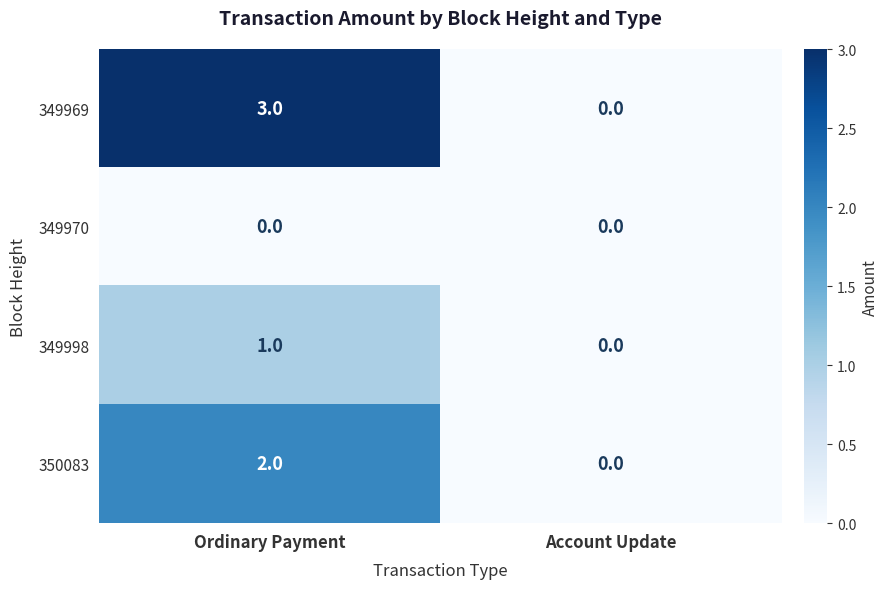

Which series has the largest total across all categories?

349969